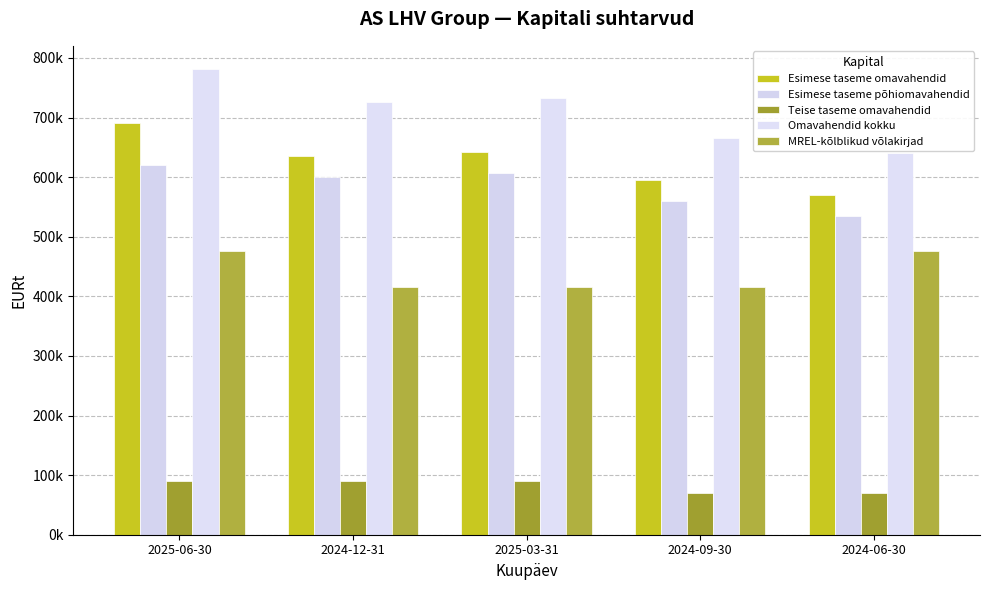

Does the chart contain stacked bars?

No